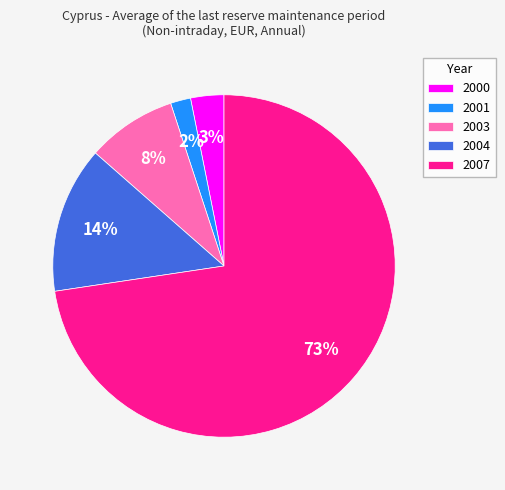

What is the majority slice?

2007